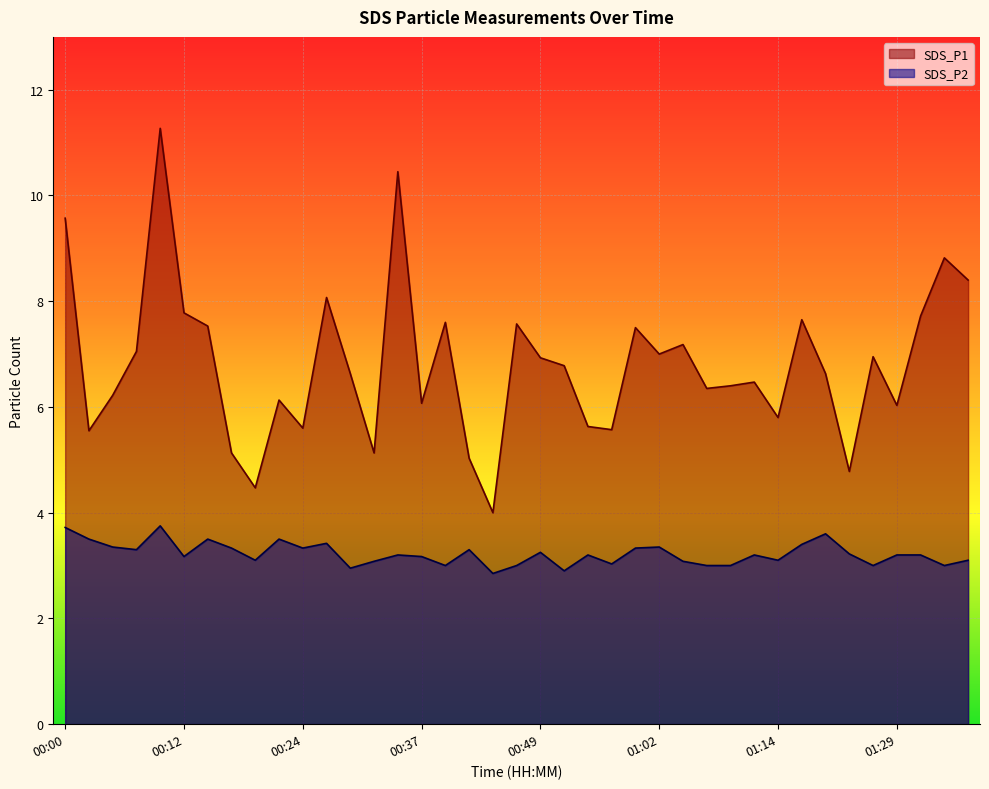

Between 00:22 and 01:37, which series saw the biggest shift?

SDS_P1